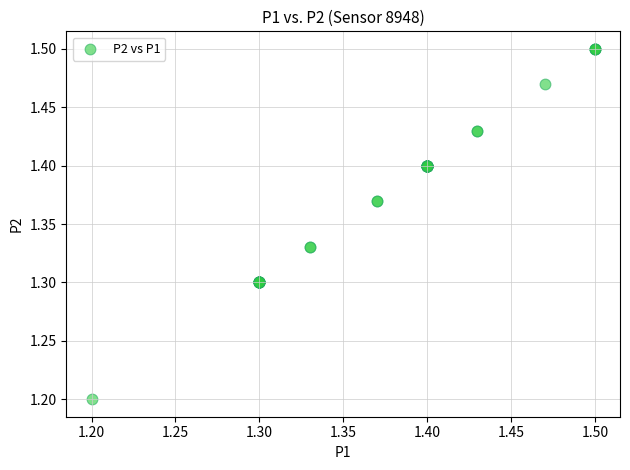

What Y value in the scatter plot is closest to 1?

1.2